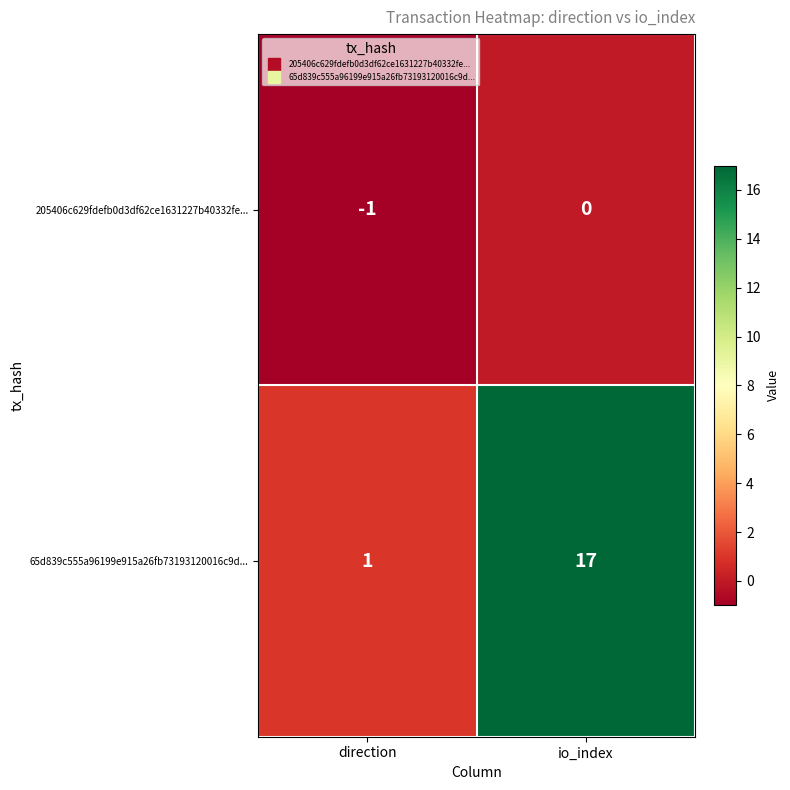

The value of 65d839c555a96199e915a26fb73193120016c9d... at direction is 0. True or false?

False